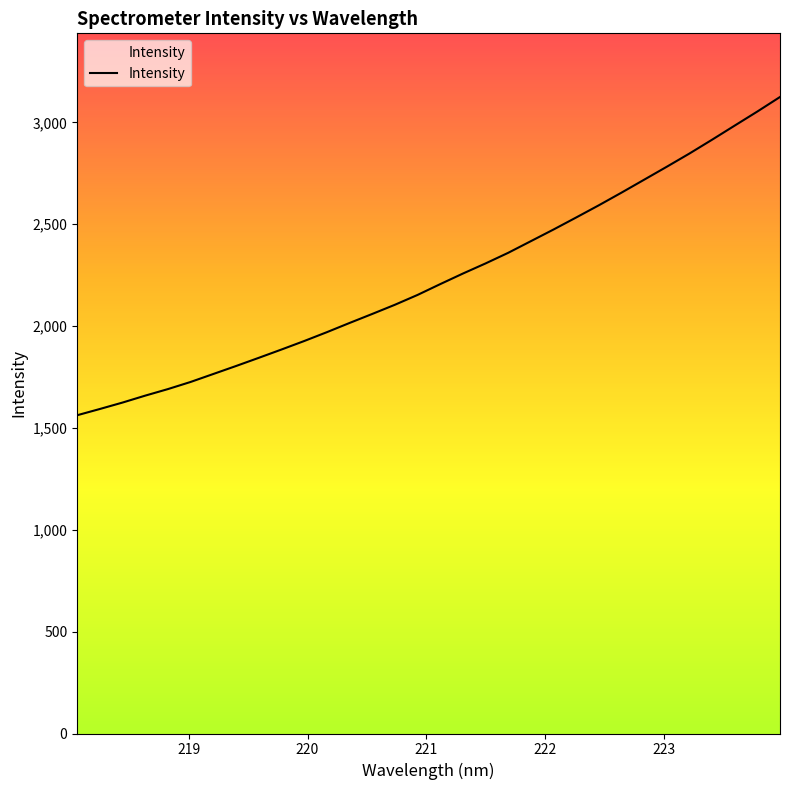

Reading right to left, list all the values displayed in this chart.

3124.6	3053.2	2984.2	2914.9	2847.0	2782.1	2718.4	2654.9	2592.9	2533.0	2473.9	2416.7	2359.5	2307.4	2257.6	2205.8	2152.7	2104.4	2059.3	2015.1	1969.9	1926.4	1884.8	1844.0	1804.0	1764.8	1725.8	1690.7	1658.6	1624.6	1593.0	1562.3